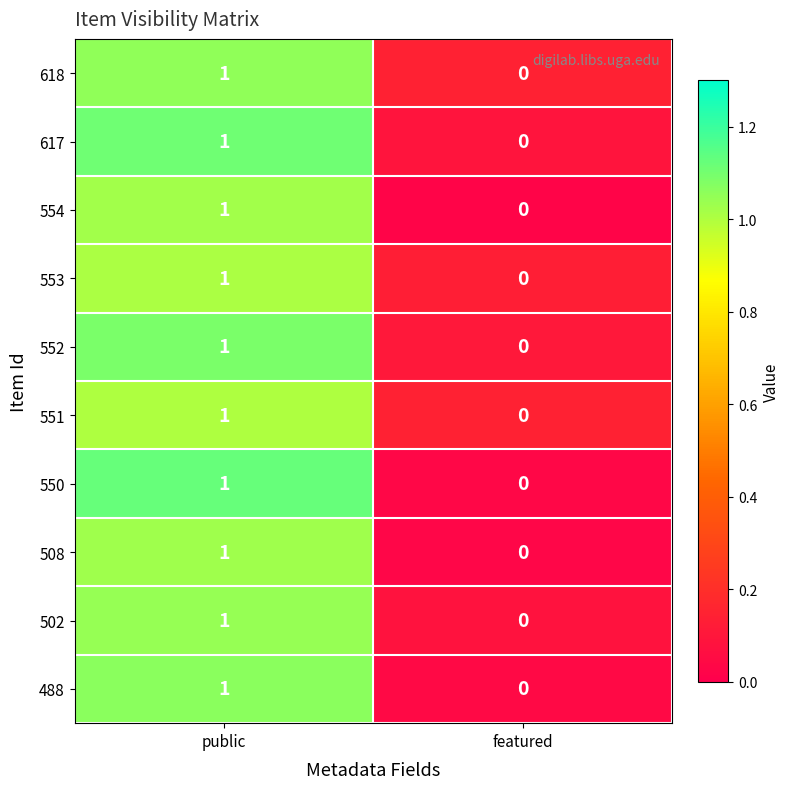

What is the total value across all series at featured?

0